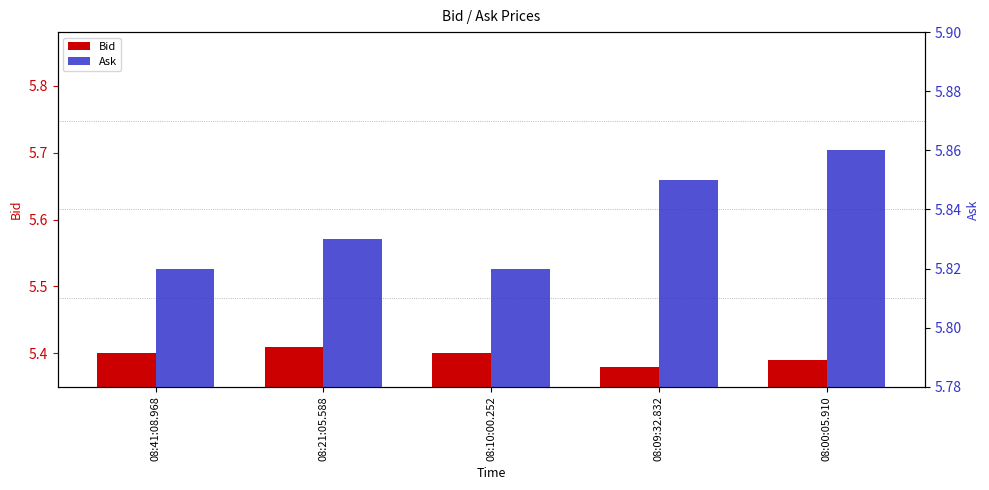

Is the value of Ask at 08:41:08.968 greater than the value of Bid at 08:10:00.252?

Yes